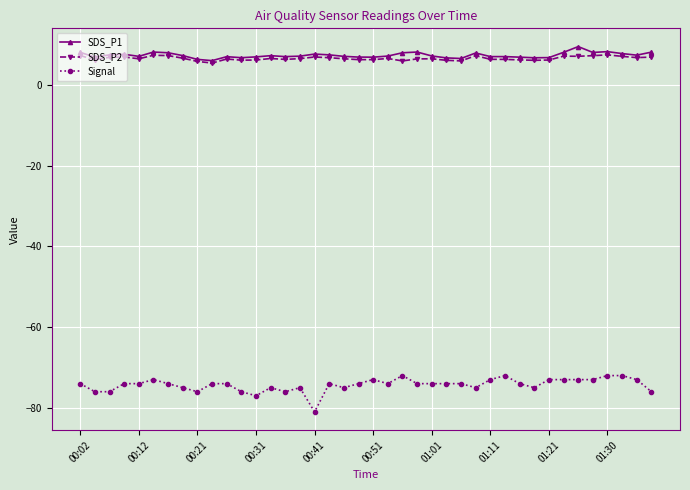

Which series has the largest range (max minus min)?

Signal